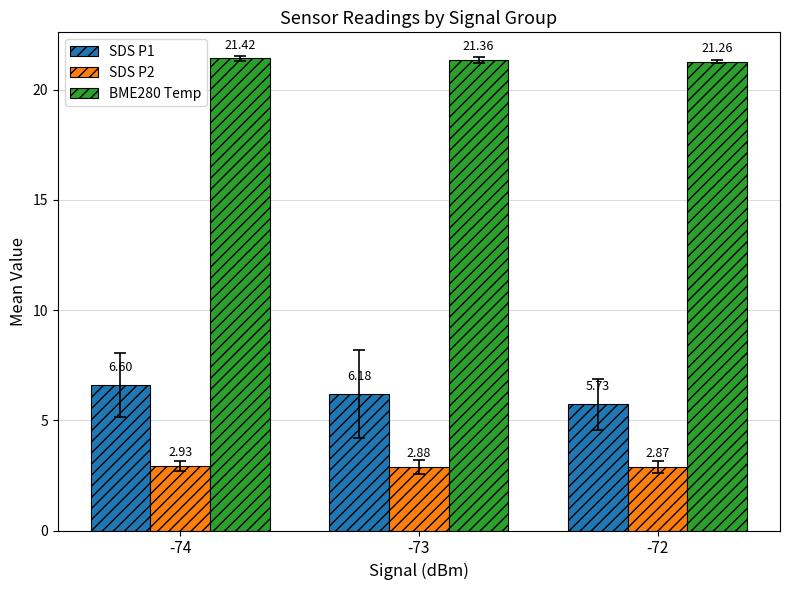

What is the difference between the SDS P1 values at -74 and -73?

0.4